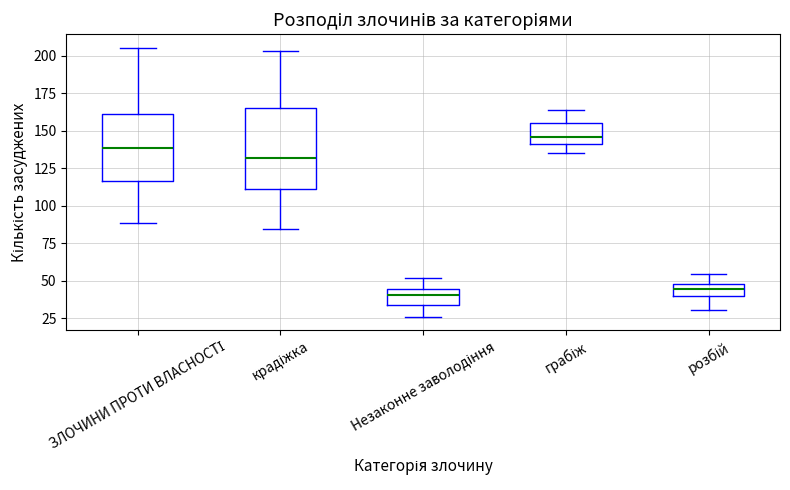

Where does the lower whisker of the box for крадіжка end on the y-axis? The values are not printed on the chart, so give them approximately, as read against the axis.

85